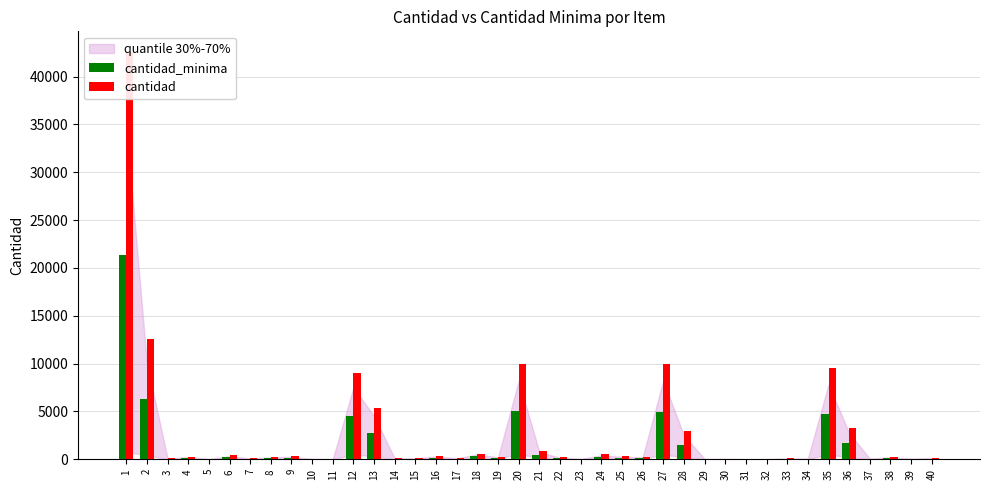

At which category is the sum across all series the highest?

1